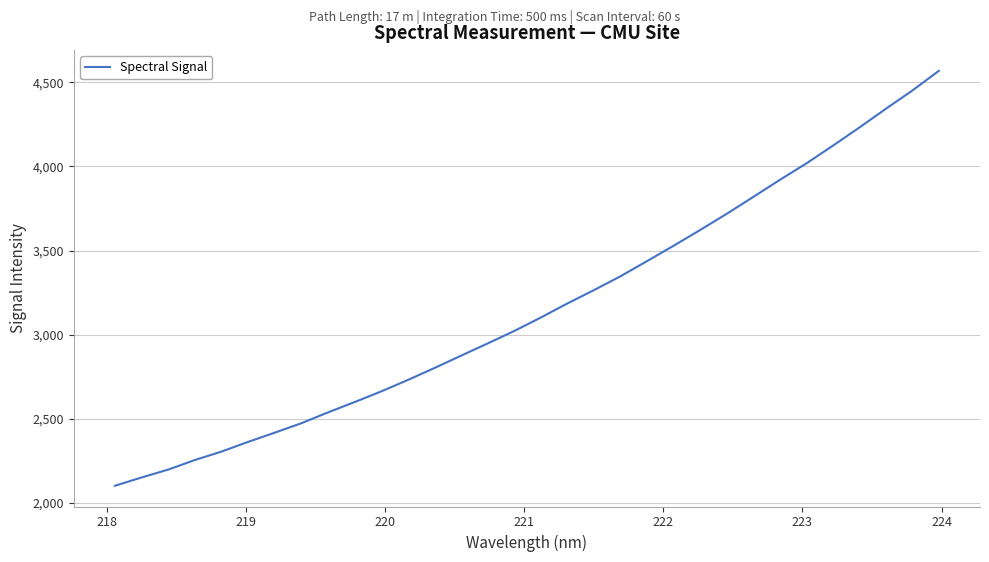

What is the sum of all values?

101076.1